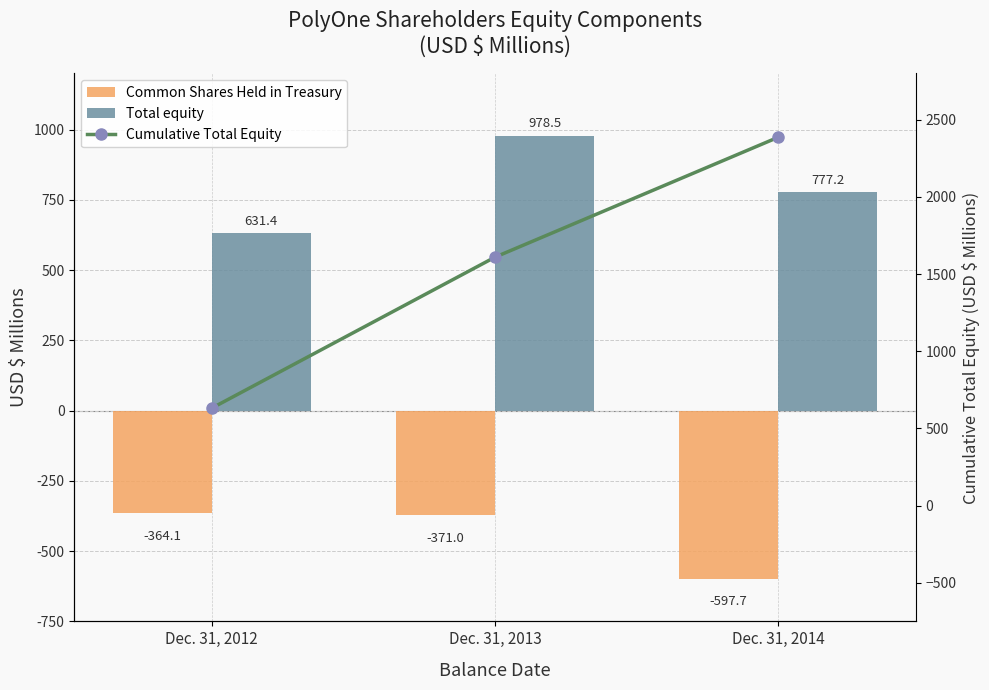

How many data points in Cumulative Total Equity are less than 1609?

1